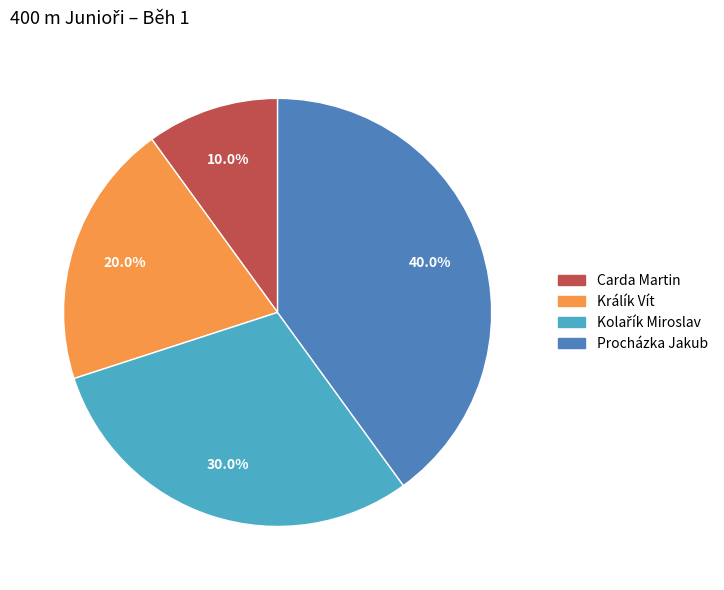

Combined, do Králík Vít and Carda Martin account for over 50%?

No